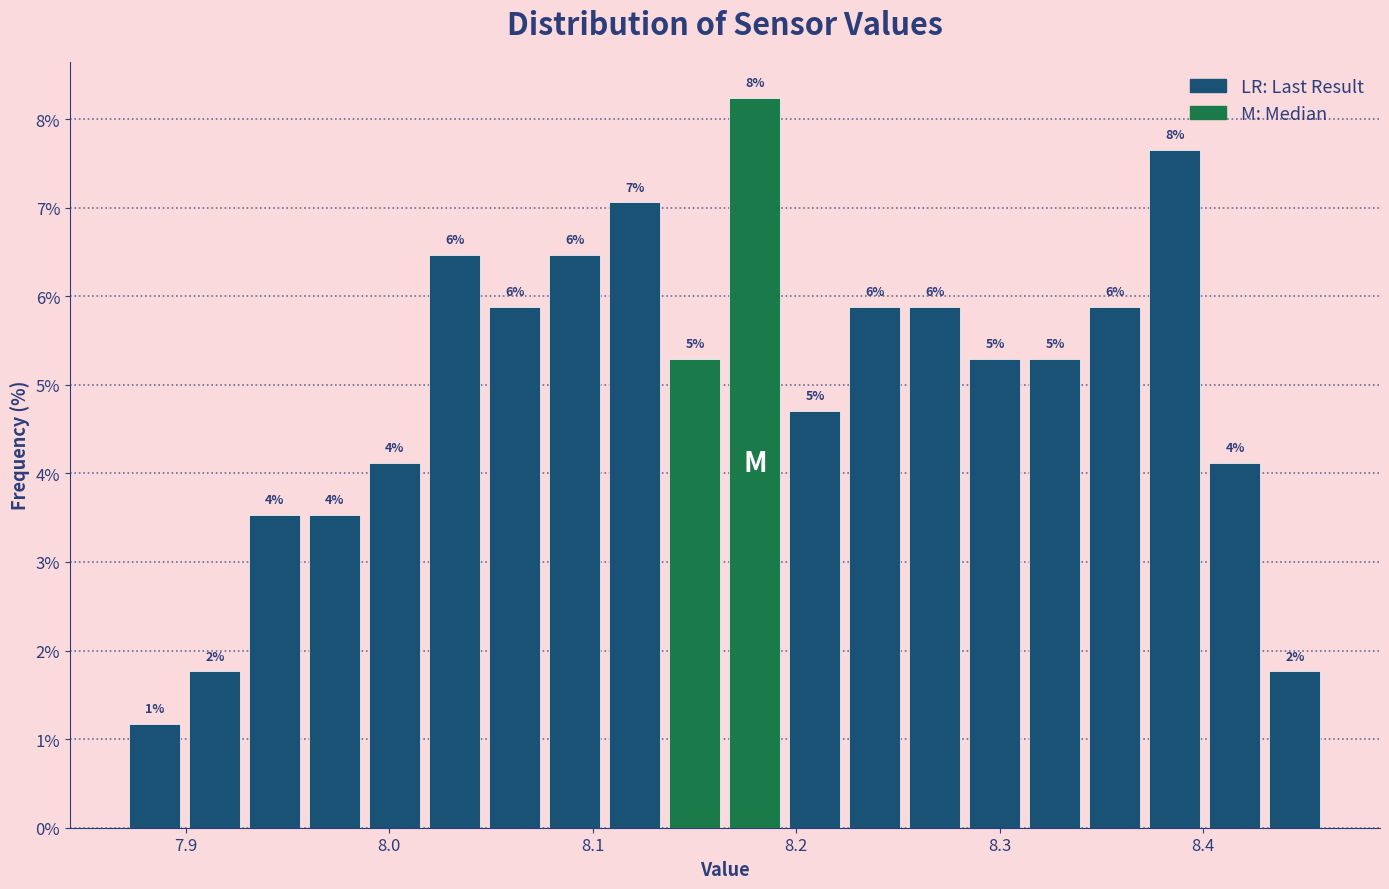

Read against the x-axis, roughly where is the centre of the tallest bar?

8.18